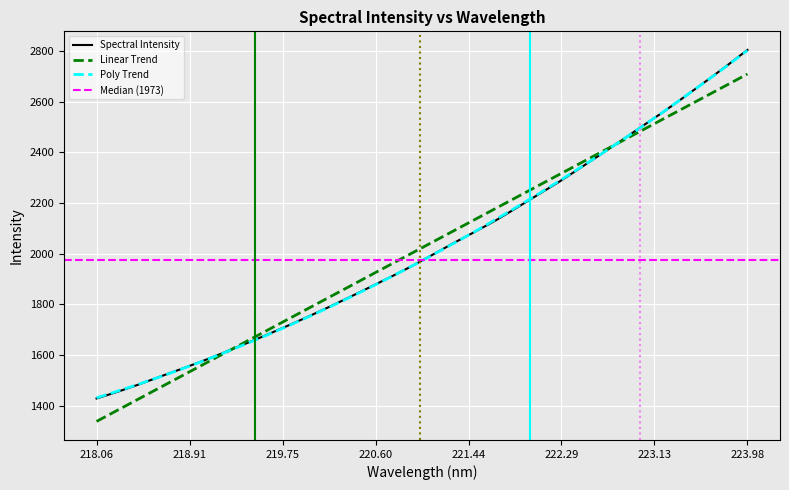

What is the minimum value for Poly Trend?

1430.3